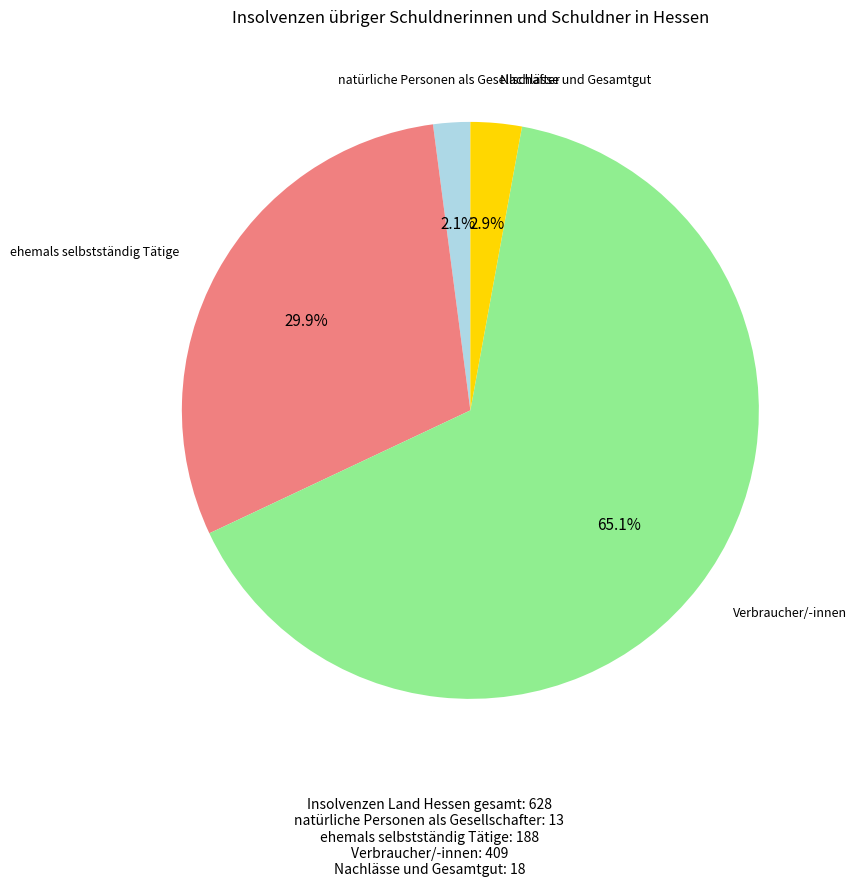

Is there a majority slice in this chart?

Yes